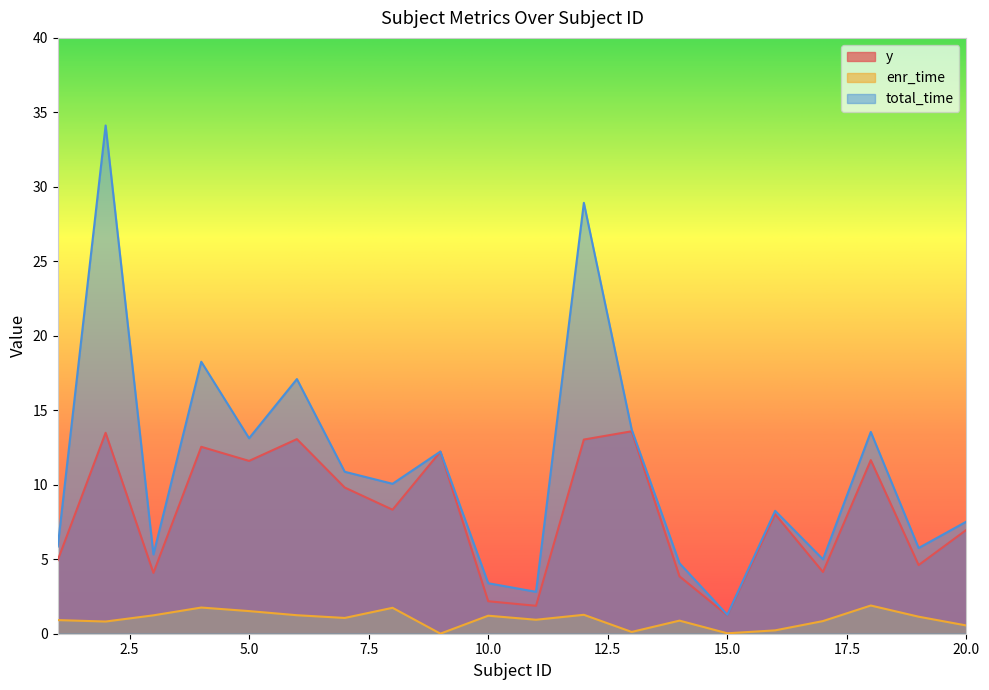

What are all the series names shown in the legend?

y, enr_time, total_time